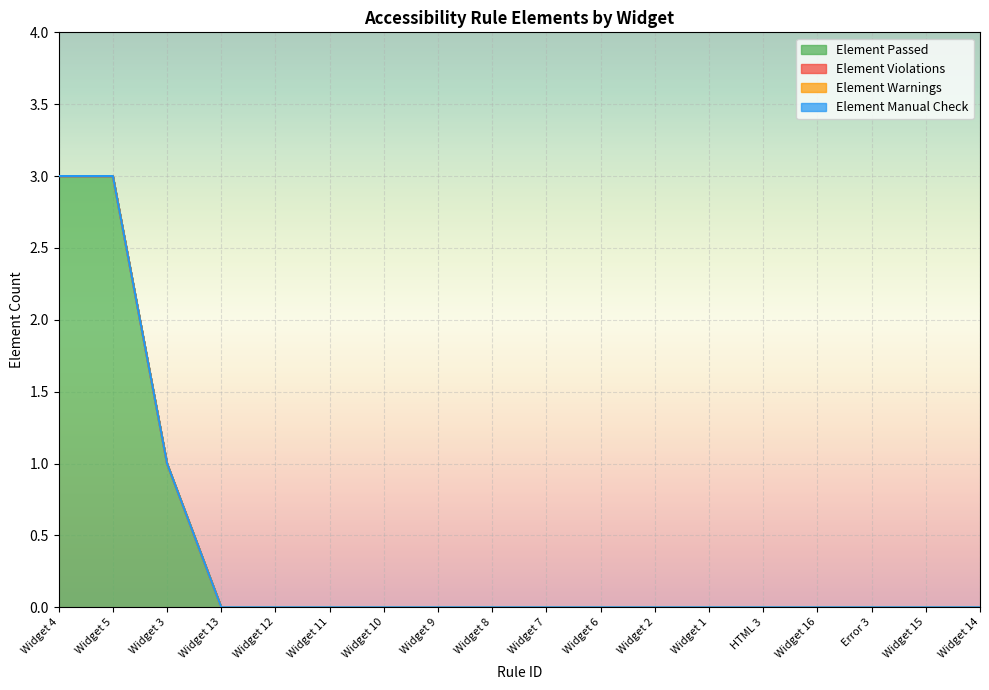

Is the value of Element Warnings at Widget 1 greater than the value of Element Passed at Widget 10?

No